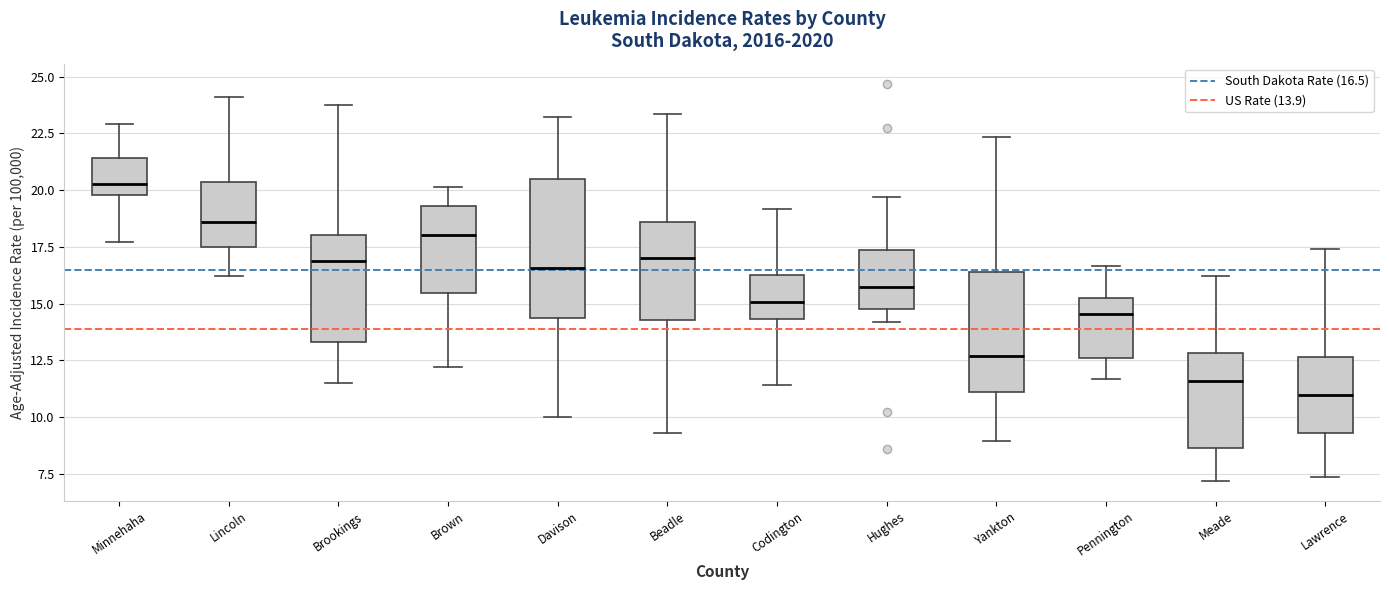

Where does the upper whisker of the box for Beadle end on the y-axis? The values are not printed on the chart, so give them approximately, as read against the axis.

23.5